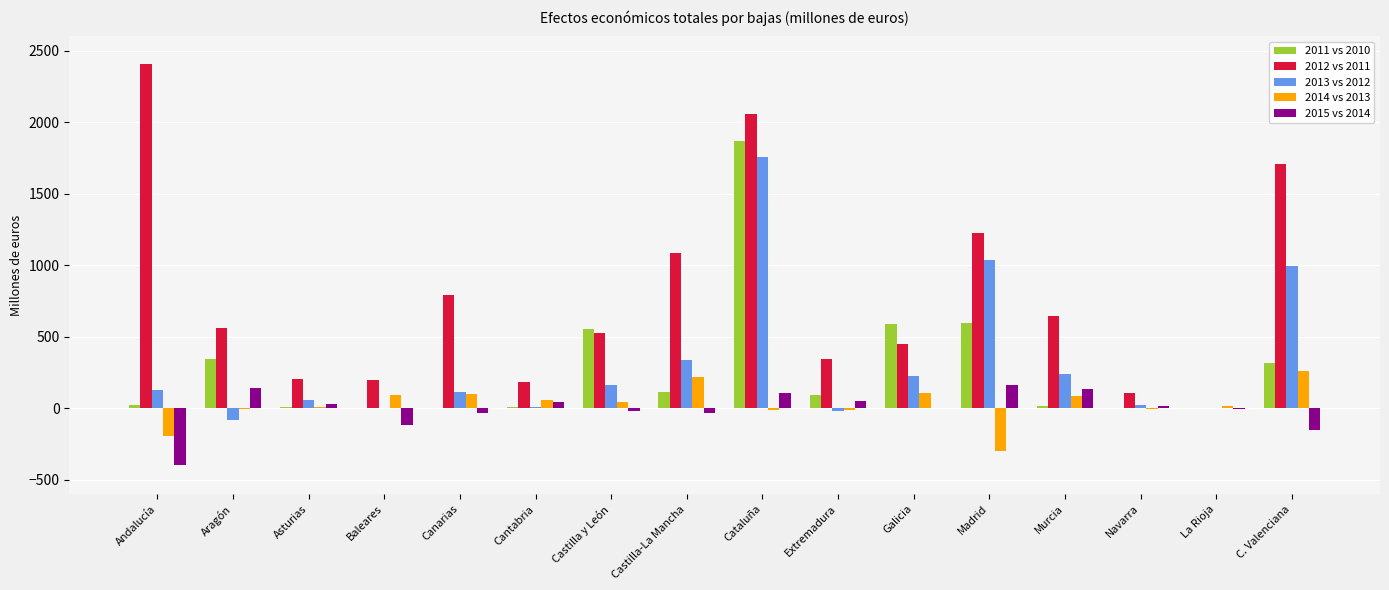

At which label is 2015 vs 2014 closest to -117?

Baleares